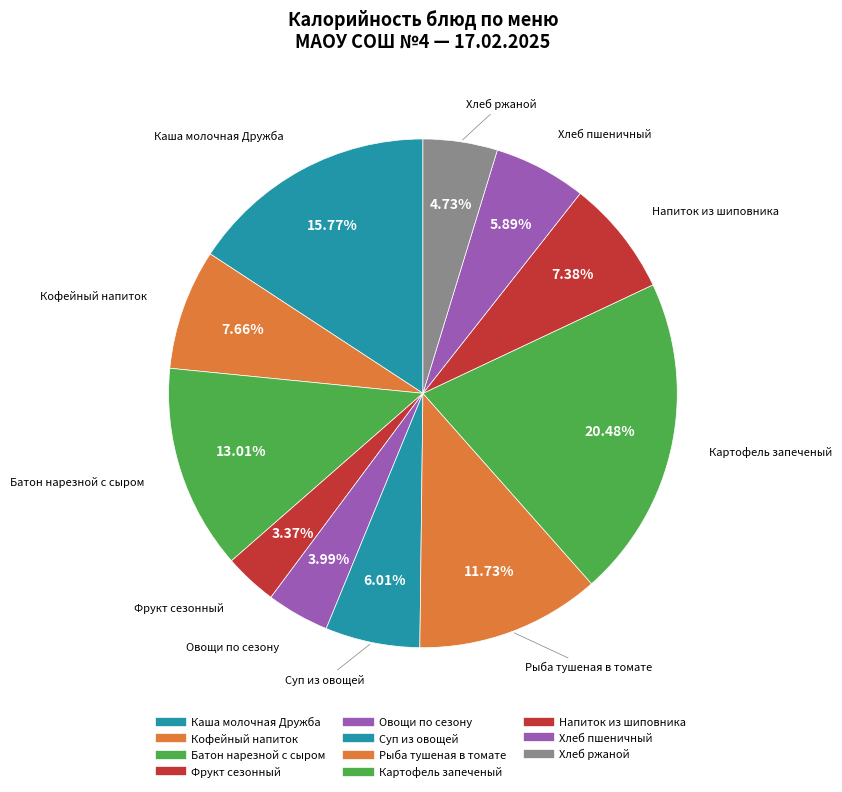

To the nearest percent, what percentage of the pie is Хлеб пшеничный?

6%